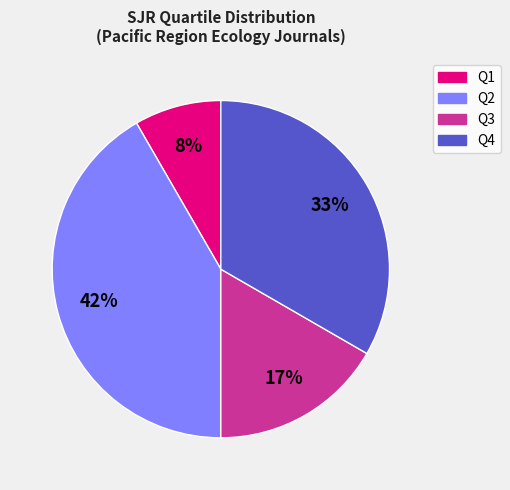

Rank the categories by value from highest to lowest.

Q2, Q4, Q3, Q1